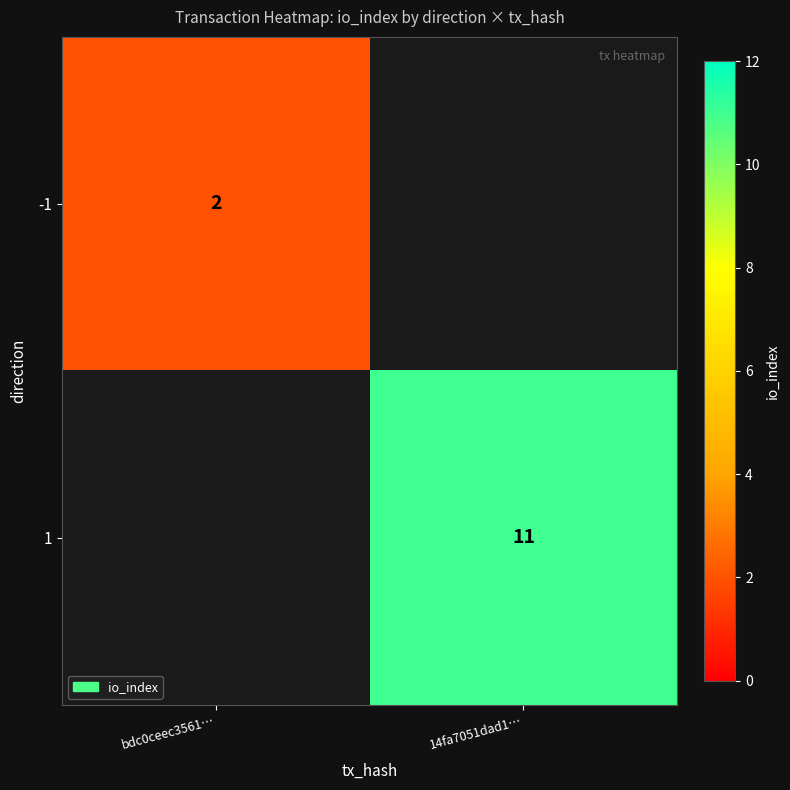

True or false: 1 has a value of 11 at 14fa7051dad1….

True